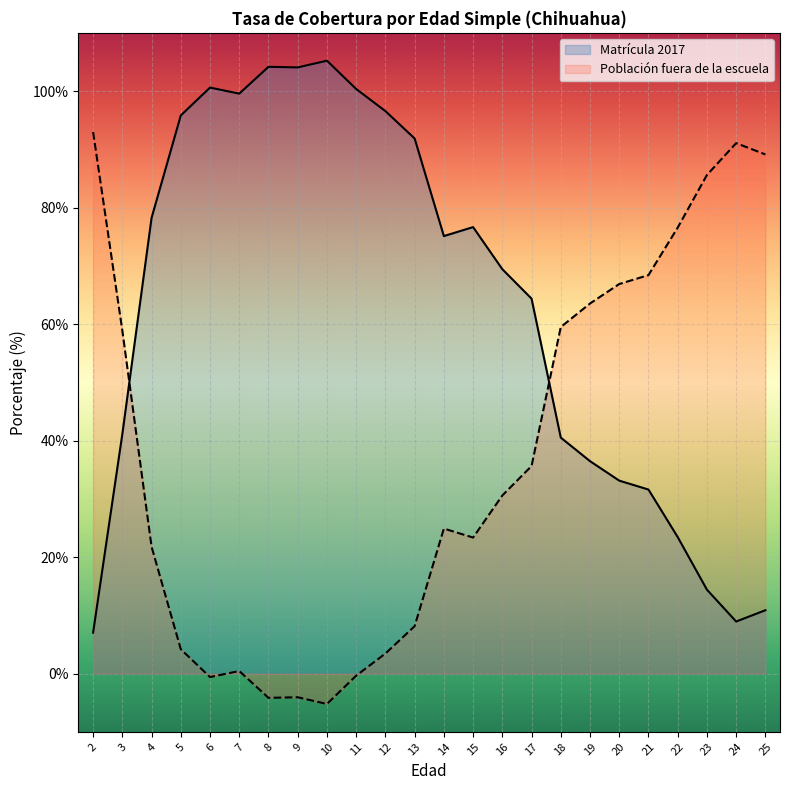

What is the total value across all series at 10?

100.0